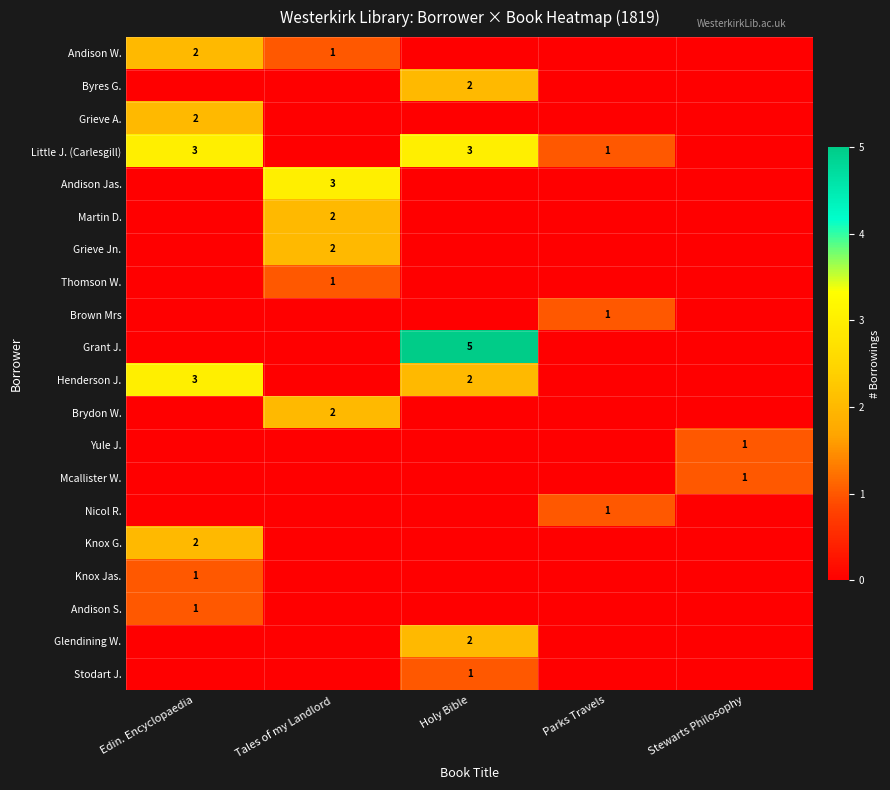

List the series in order of their peak value, highest first.

Grant J., Little J. (Carlesgill), Andison Jas., Henderson J., Andison W., Byres G., Grieve A., Martin D., Grieve Jn., Brydon W., Knox G., Glendining W., Thomson W., Brown Mrs, Yule J., Mcallister W., Nicol R., Knox Jas., Andison S., Stodart J.